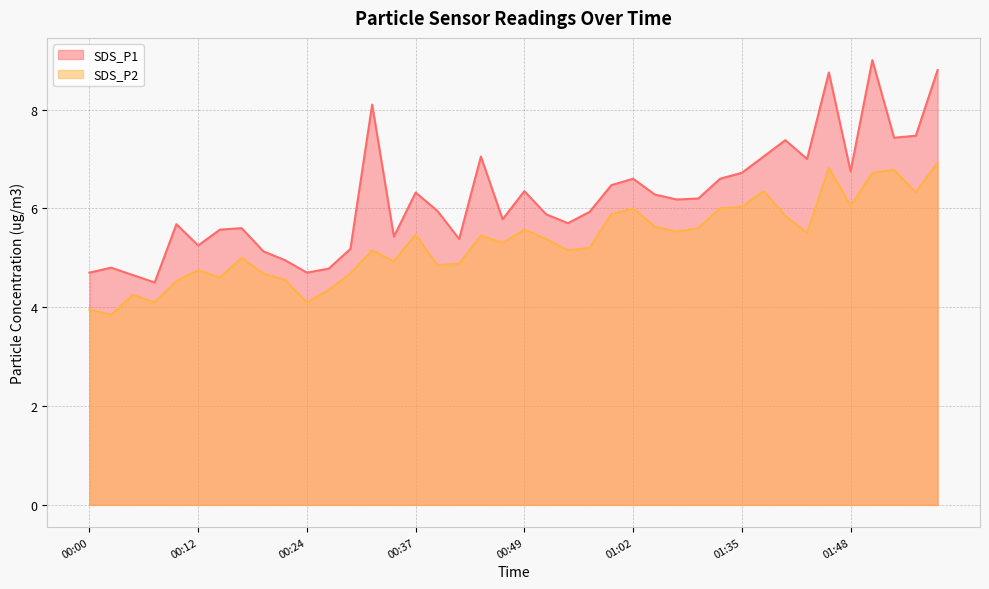

True or false: SDS_P2 and SDS_P1 cross at least once.

False